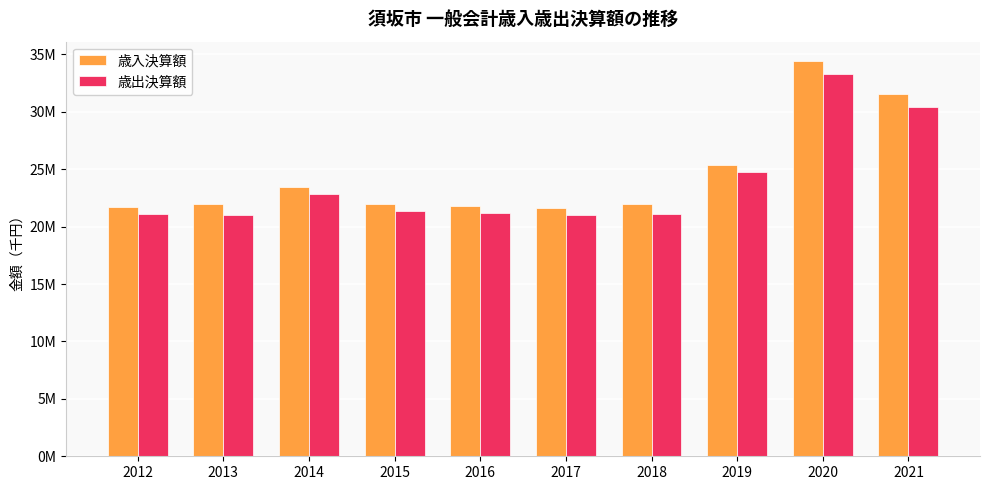

What are all the series names shown in the legend?

歳入決算額, 歳出決算額